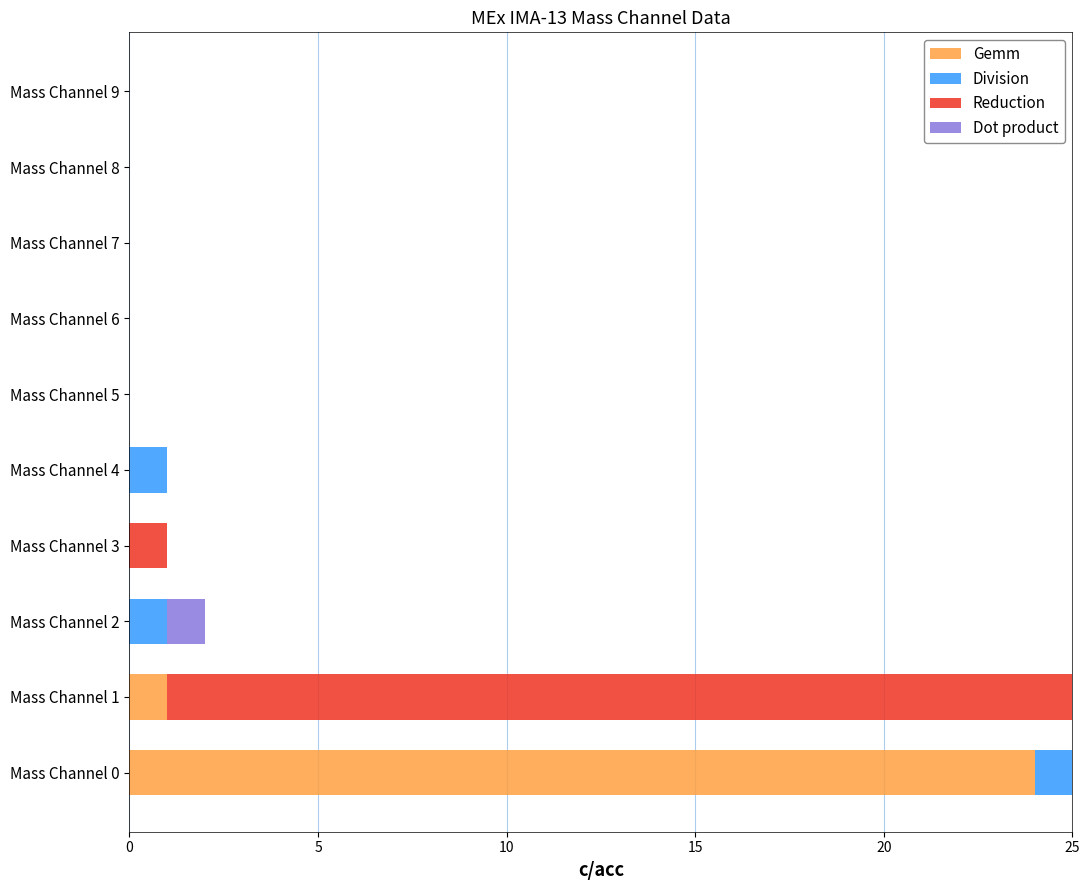

Which category has the highest value in the Gemm series?

Mass Channel 0